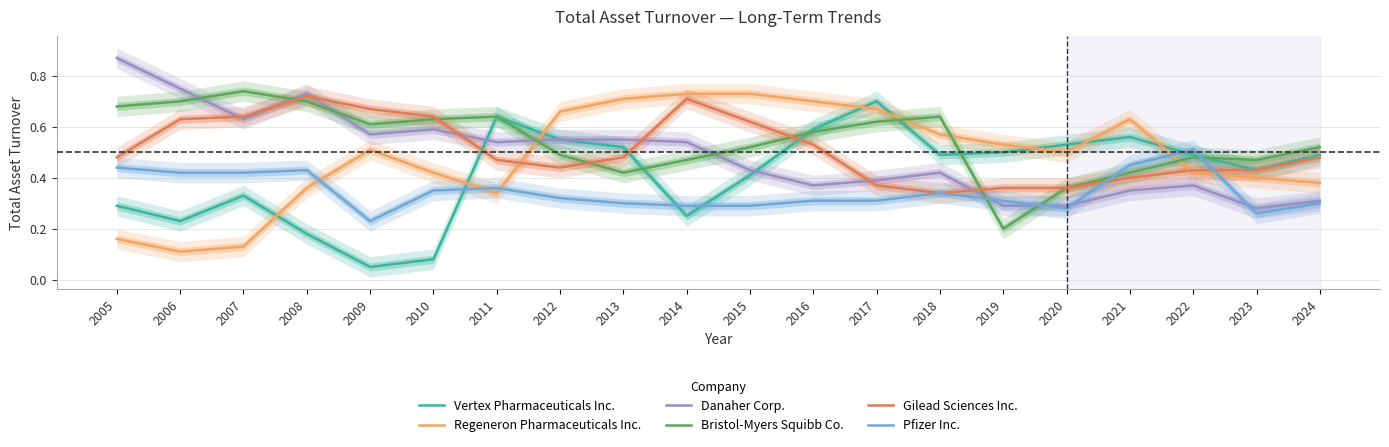

The value of Pfizer Inc. at 2024 is 0.1. True or false?

False